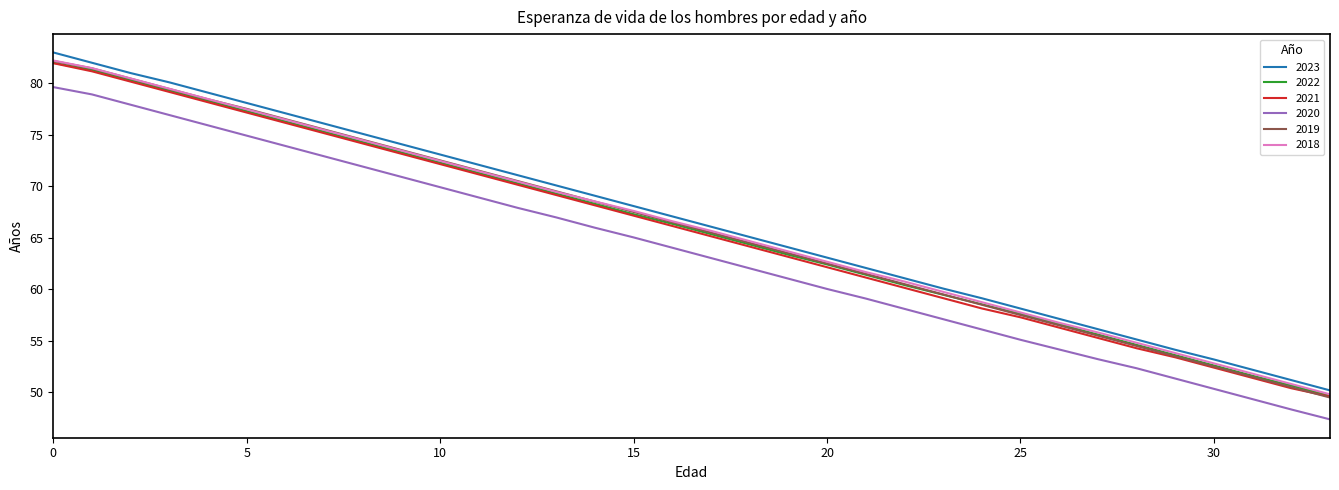

True or false: 2020 and 2018 cross at least once.

False